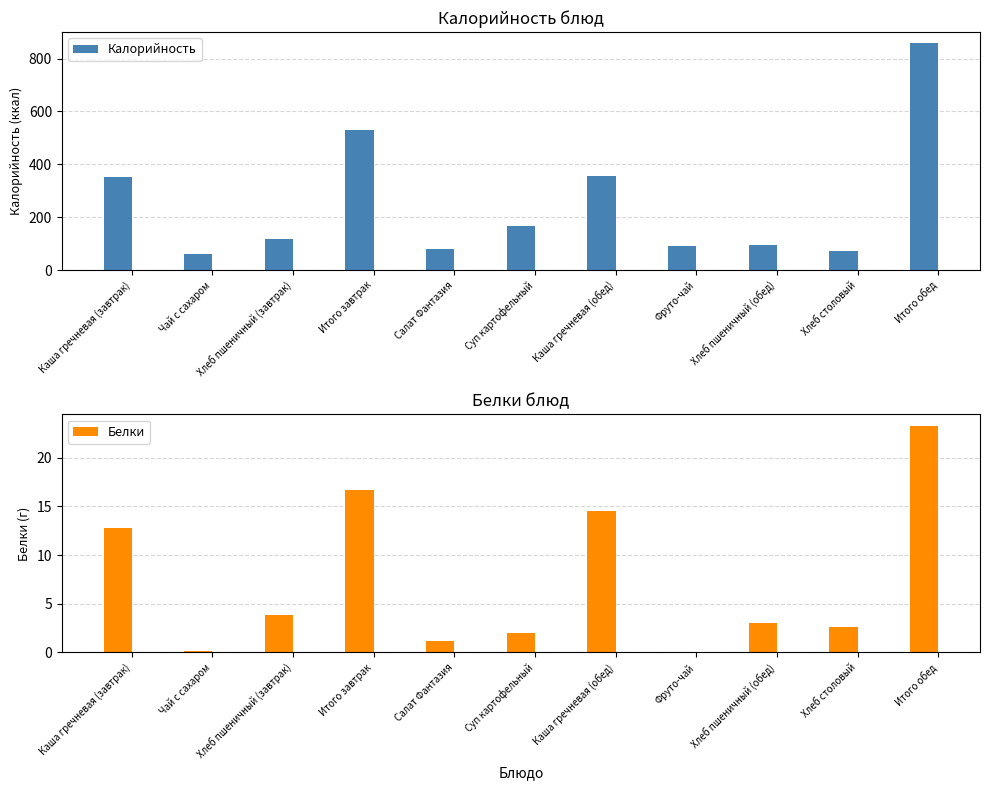

Is the value of Калорийность at Суп картофельный greater than the value of Белки at Хлеб столовый?

Yes